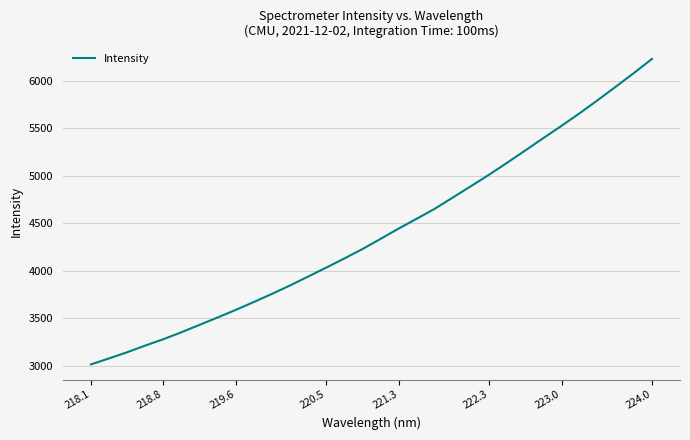

What is the maximum value shown in the chart?

6230.1